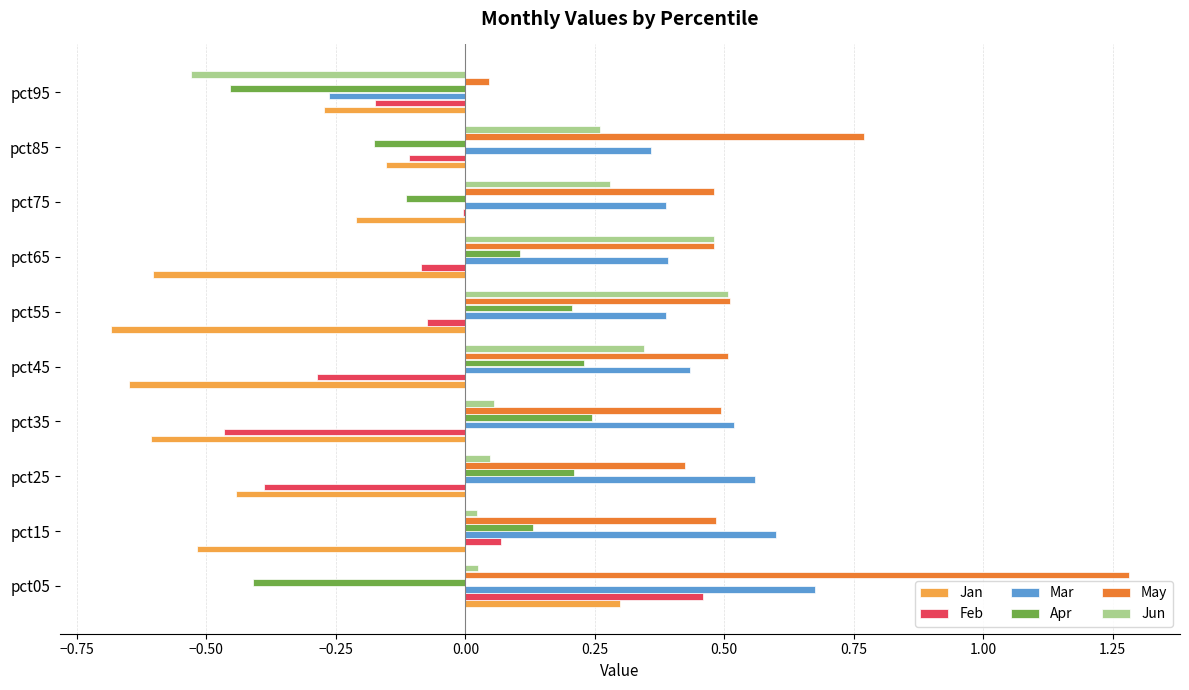

At which category is the sum across all series the highest?

pct05